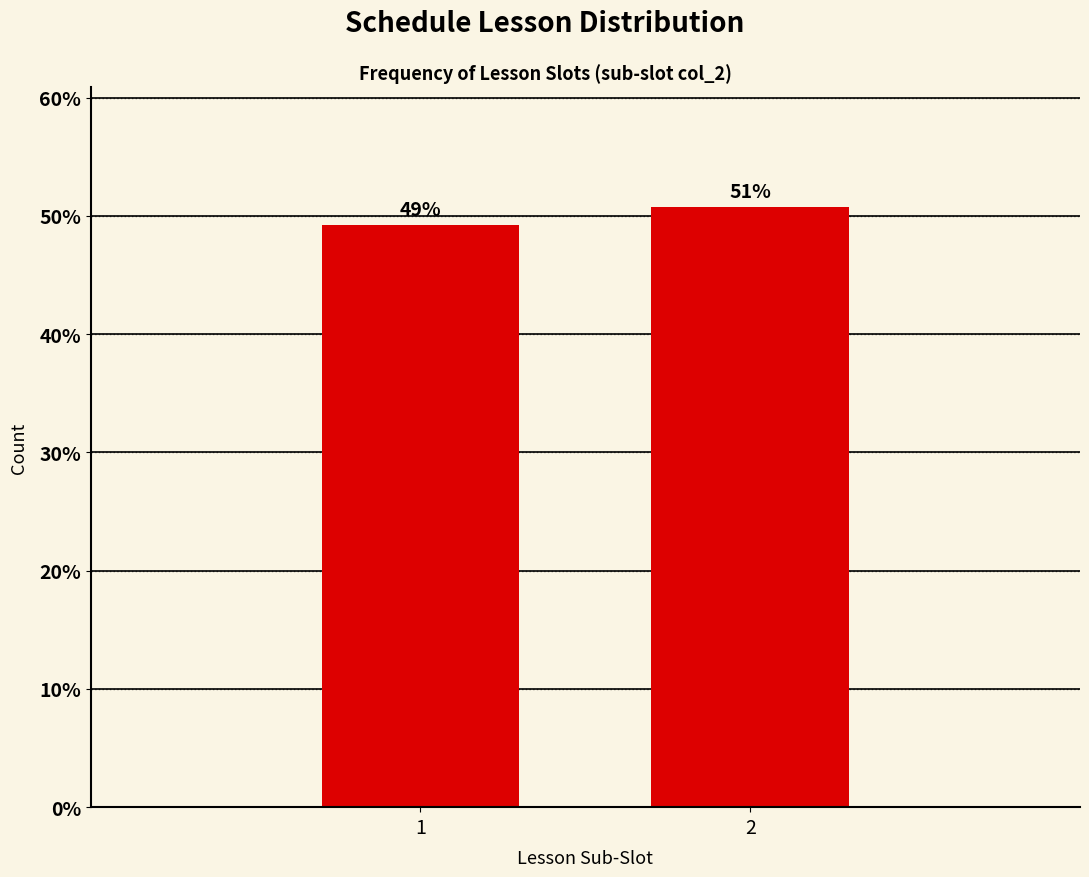

What is the greatest value displayed?

50.7